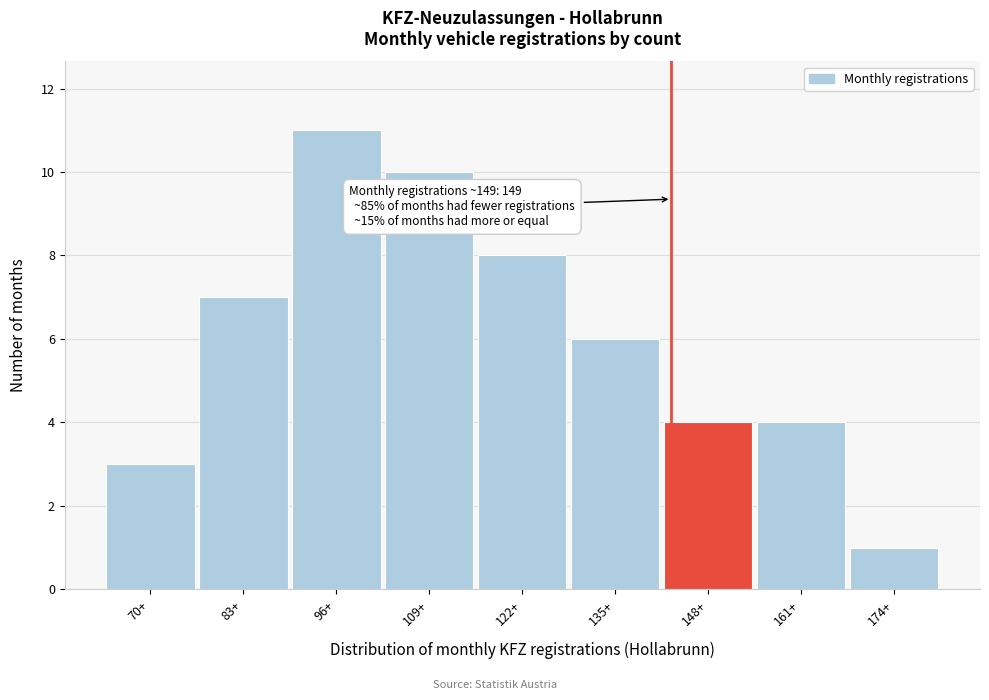

Reading left to right, transcribe all the data shown in this chart.

70+=3	83+=7	96+=11	109+=10	122+=8	135+=6	148+=4	161+=4	174+=1